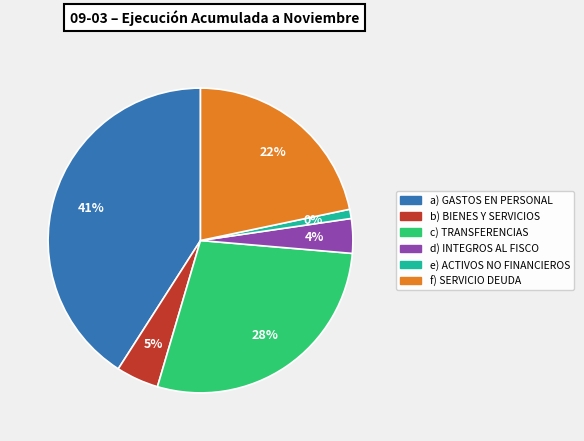

To the nearest percent, what portion does ADQUISICIÓN DE ACTIVOS NO FINANCIEROS represent?

1%